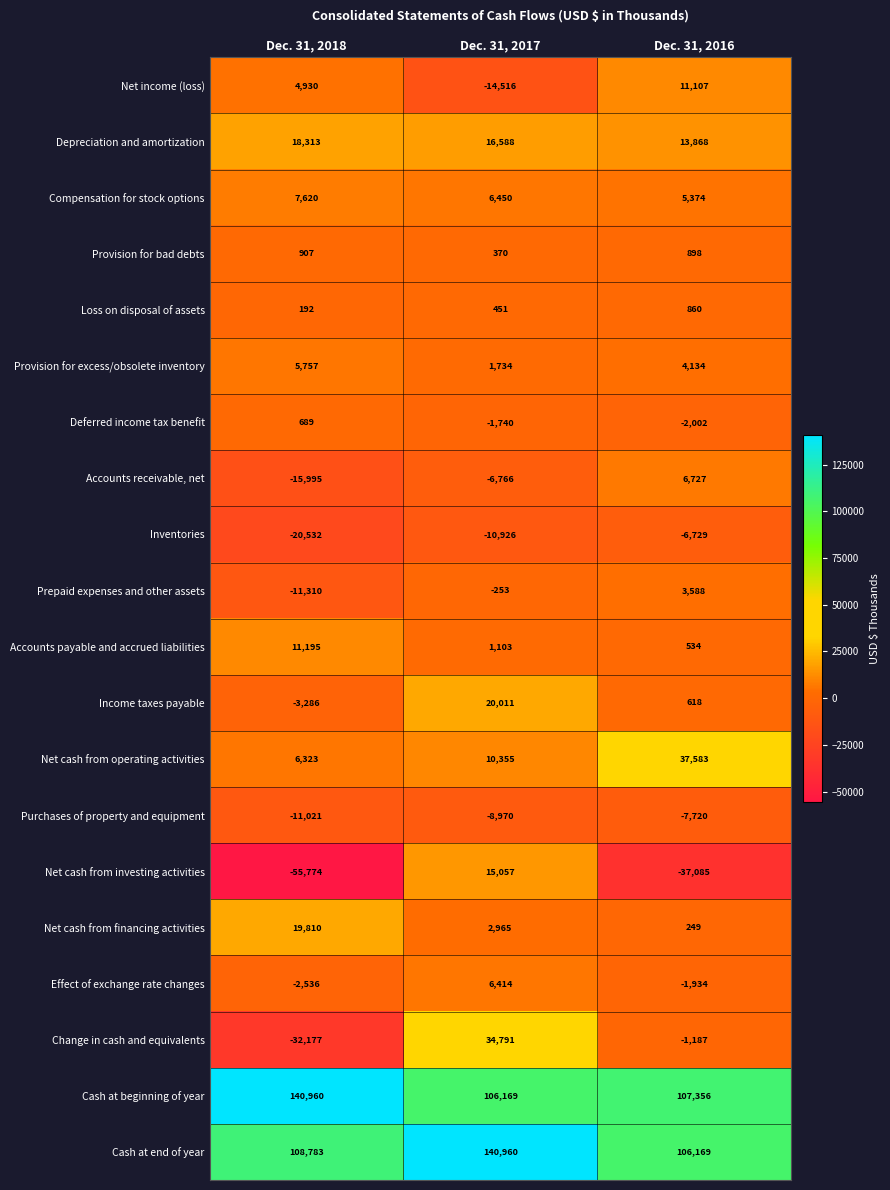

How many values in the Purchases of property and equipment series exceed -8970?

1